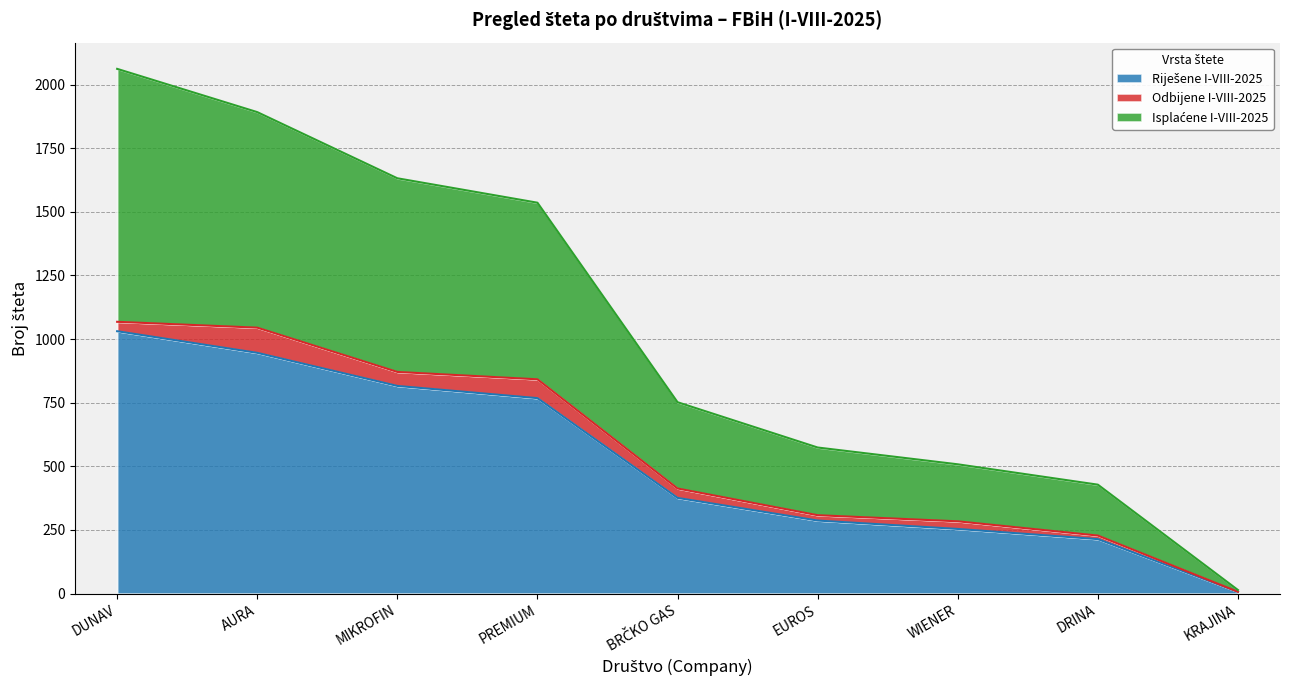

How many data points does each series have?

9